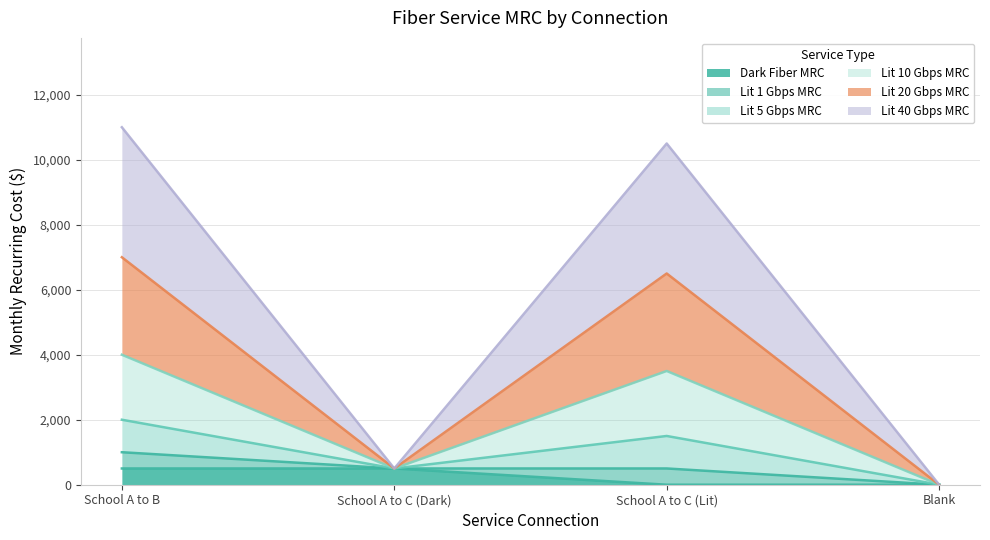

What is the total value across all series at School A to C (Lit)?

10500